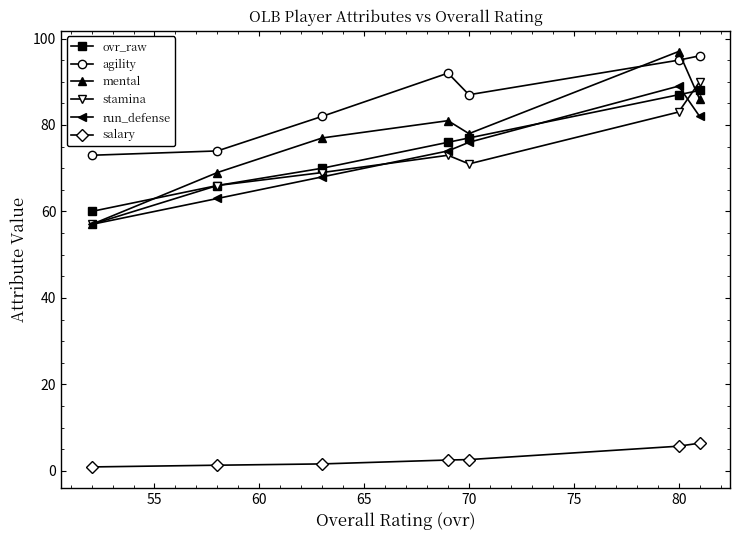

How many interior local peaks does the mental series have?

2